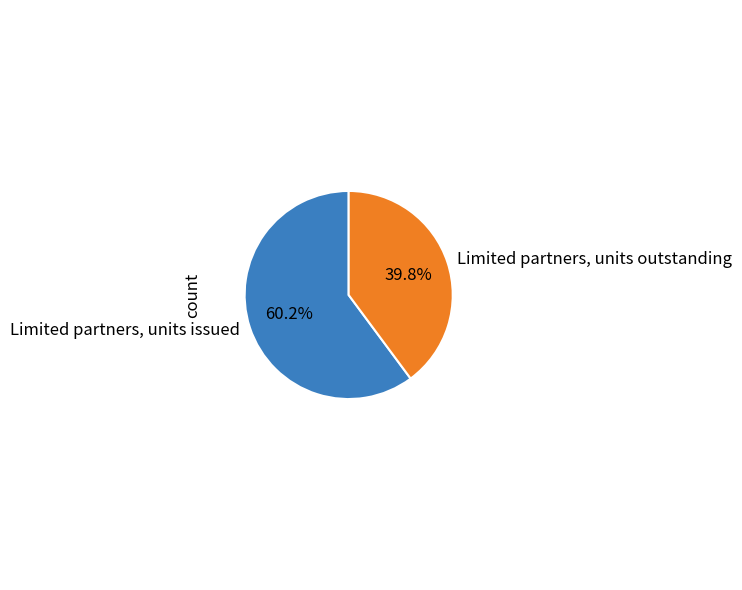

Rank the categories by value from highest to lowest.

Limited partners, units issued, Limited partners, units outstanding